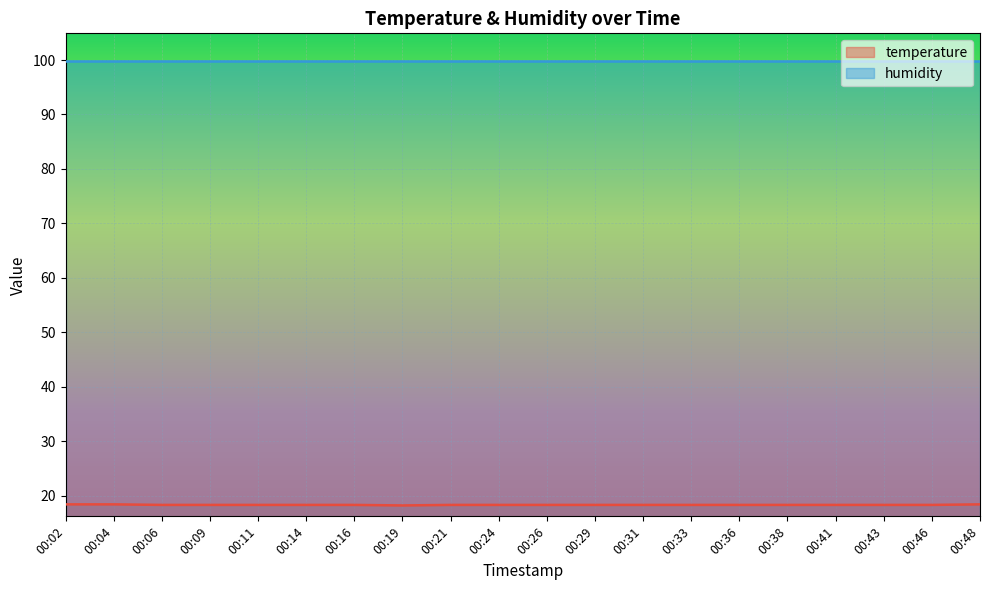

What is the sum of all values?

366.2